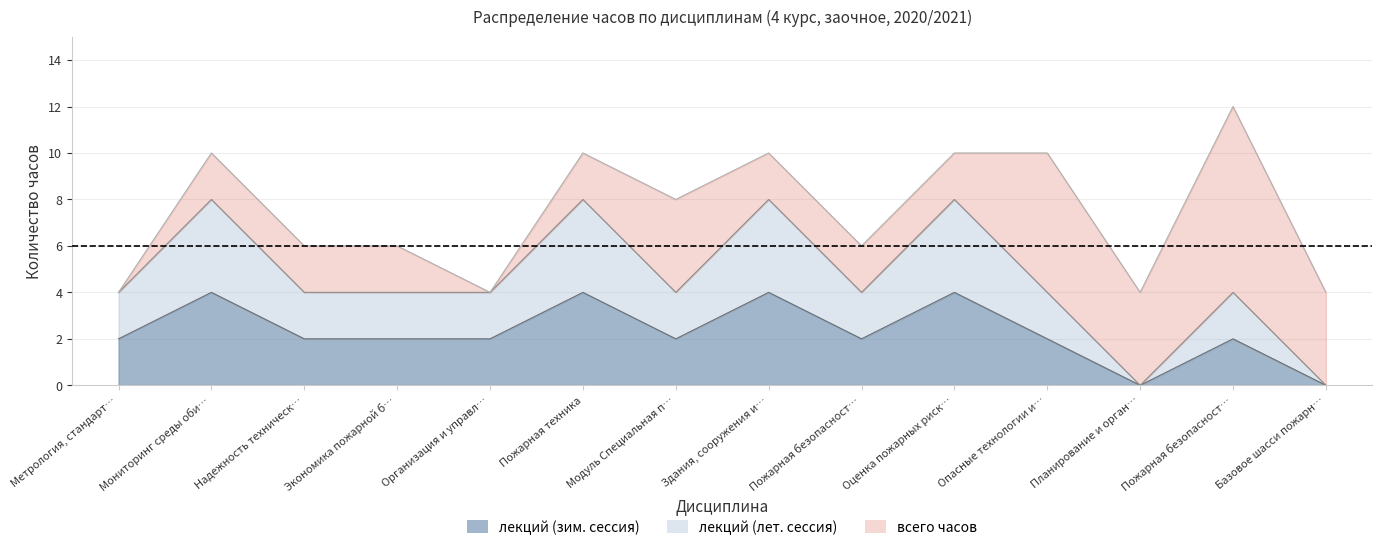

True or false: всего часов and лекций (зим. сессия) intersect in this chart.

False